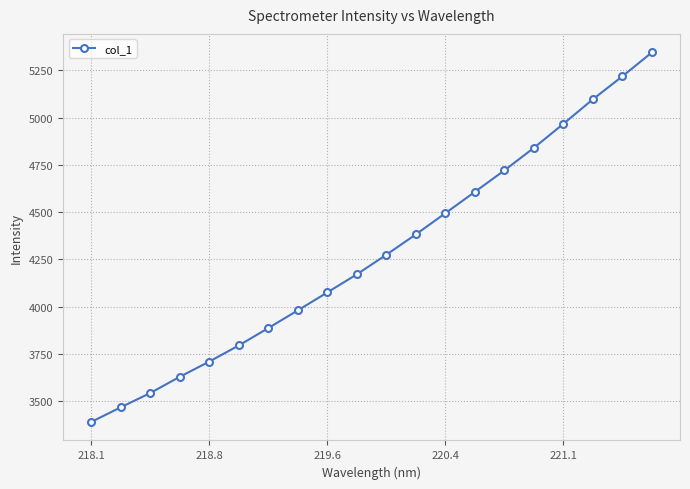

What is the sum of all values?

85595.7